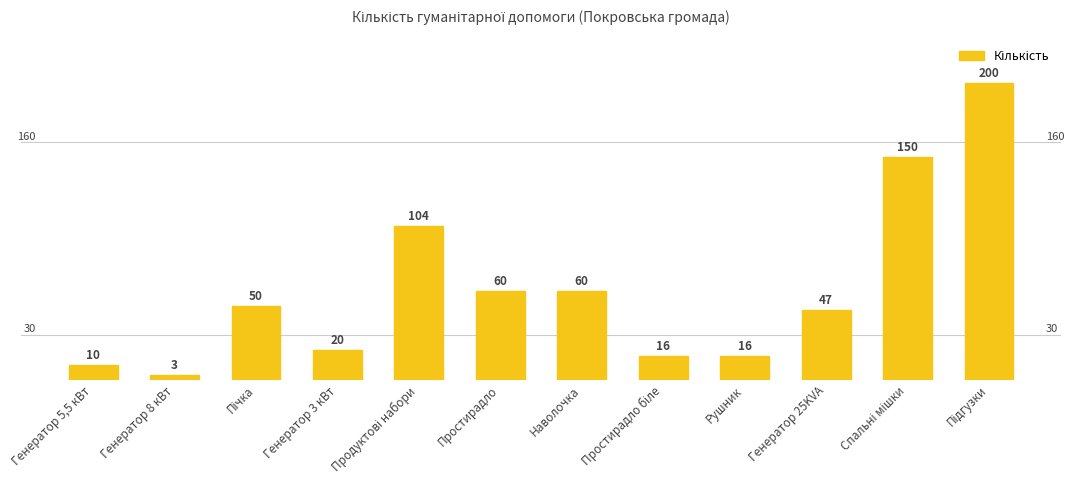

What is the average value?

61